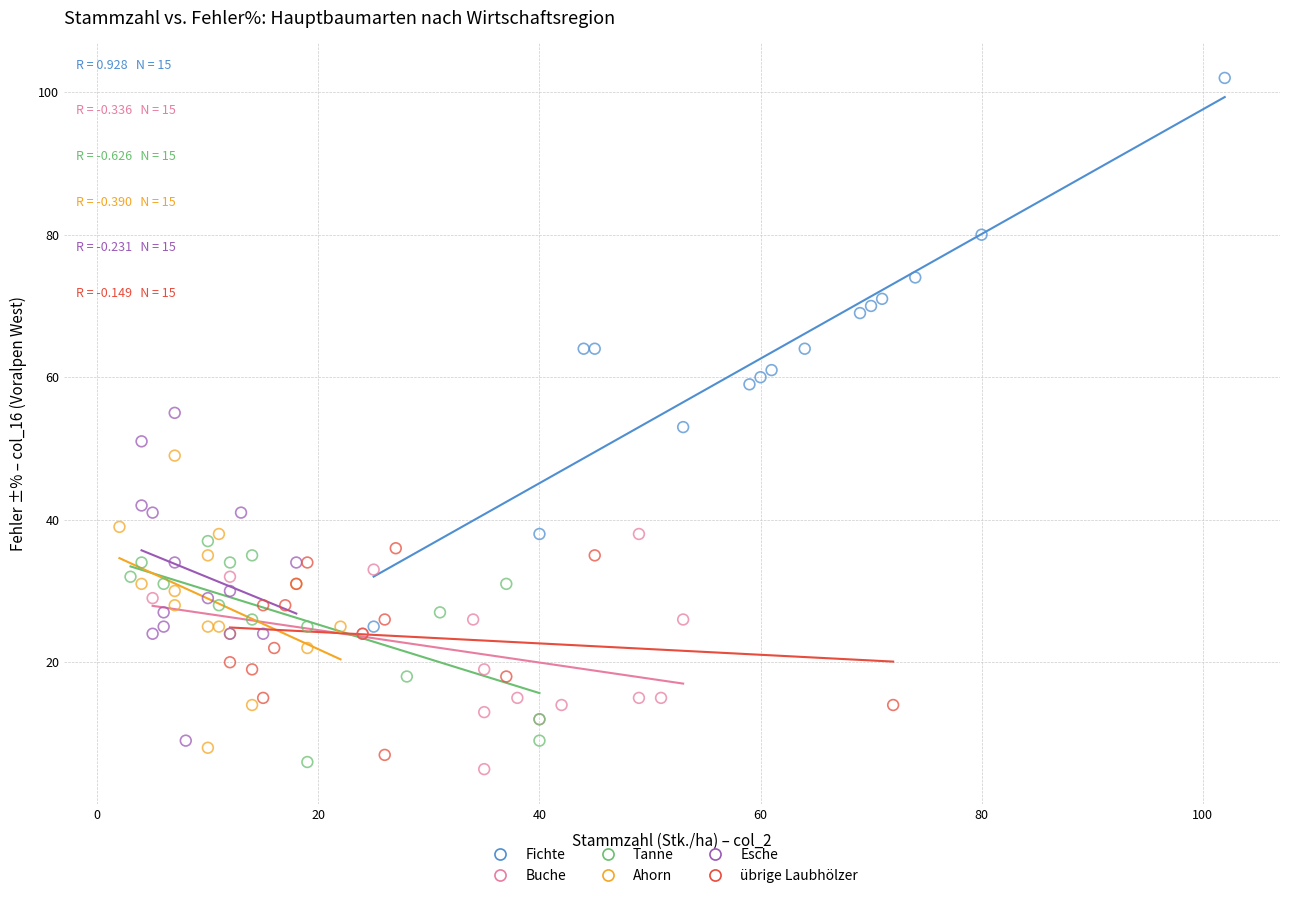

What are all the series names shown in the legend?

Fichte, Buche, Tanne, Ahorn, Esche, übrige Laubhölzer